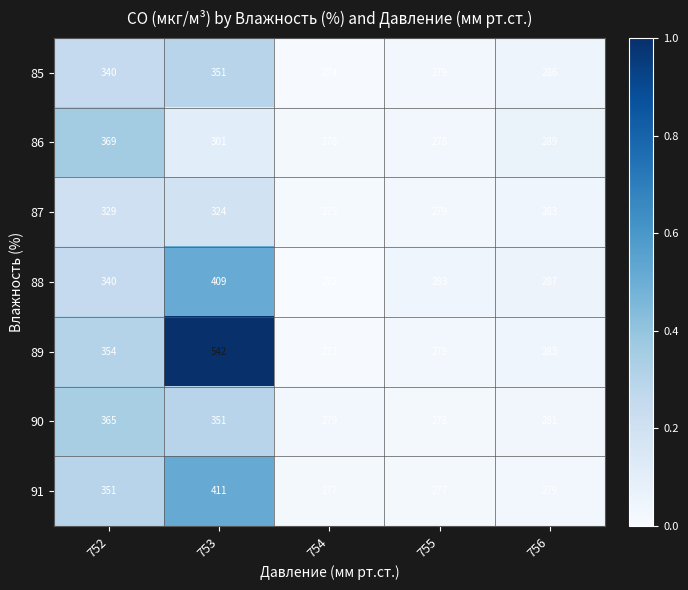

The 88 series shows 287 at 756. True or false?

True